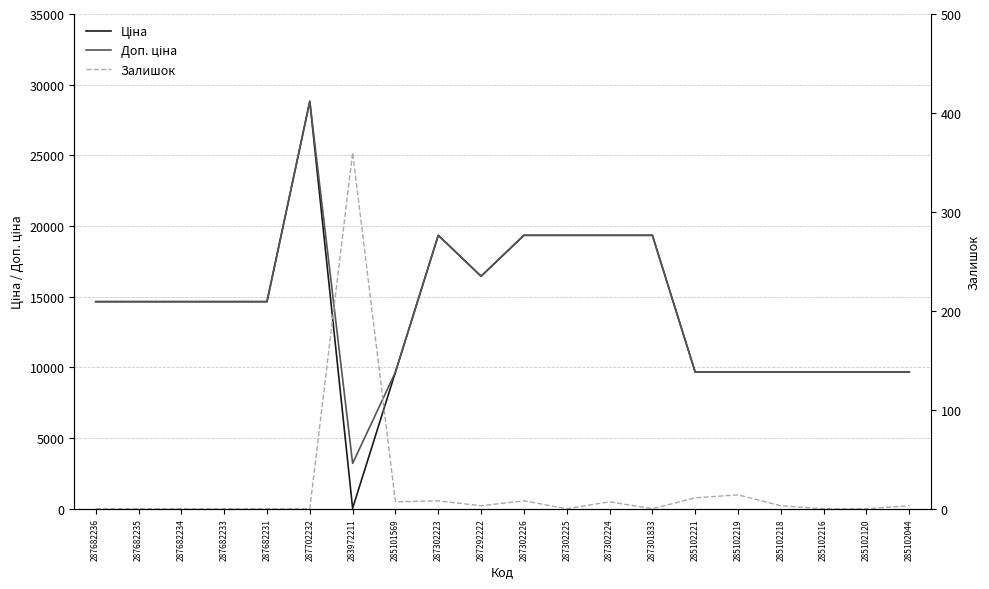

What is the difference between the maximum and minimum values in the Ціна series?

28789.7